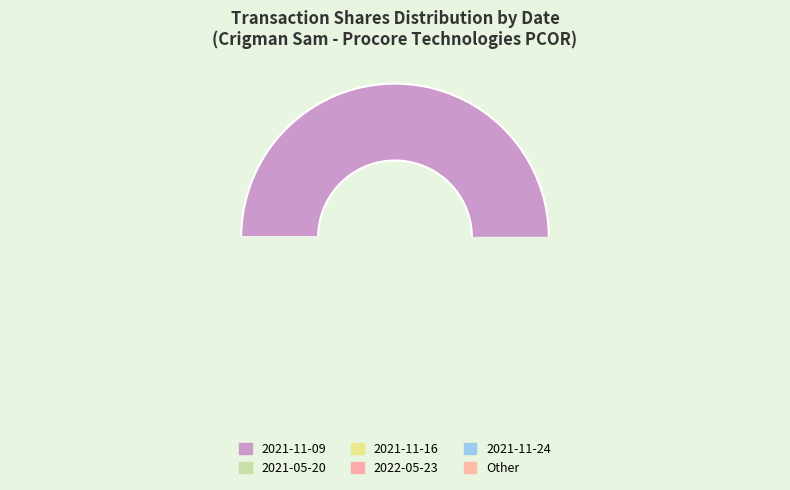

The 2021-11-12 slice represents 1% of the pie. True or false?

False